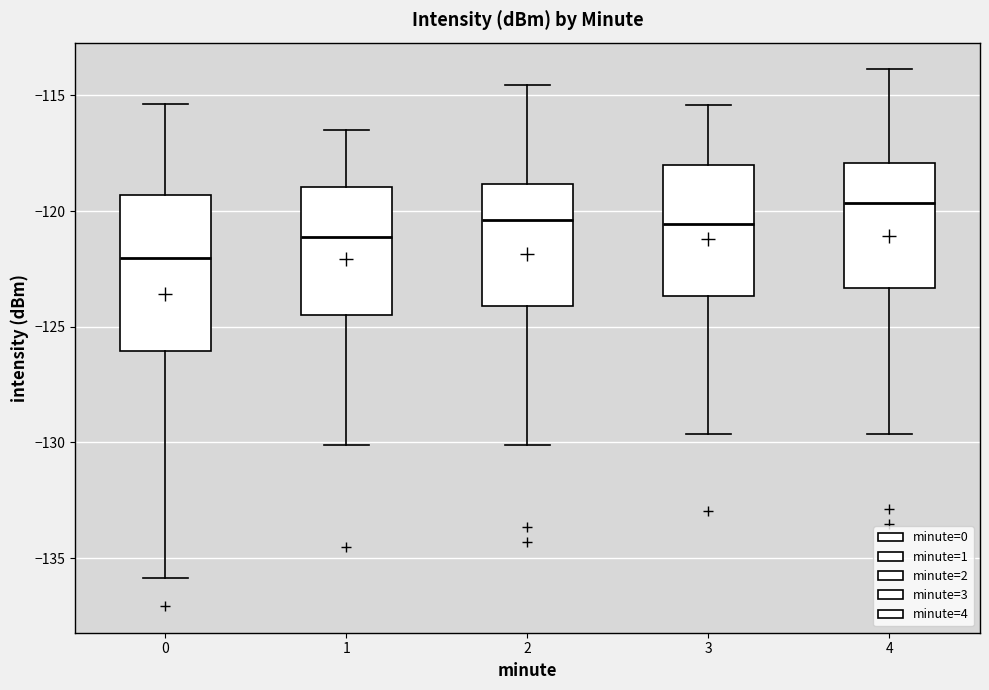

Where is the lower edge of the box at x = 0 on the y-axis? The values are not printed on the chart, so give them approximately, as read against the axis.

-126.0